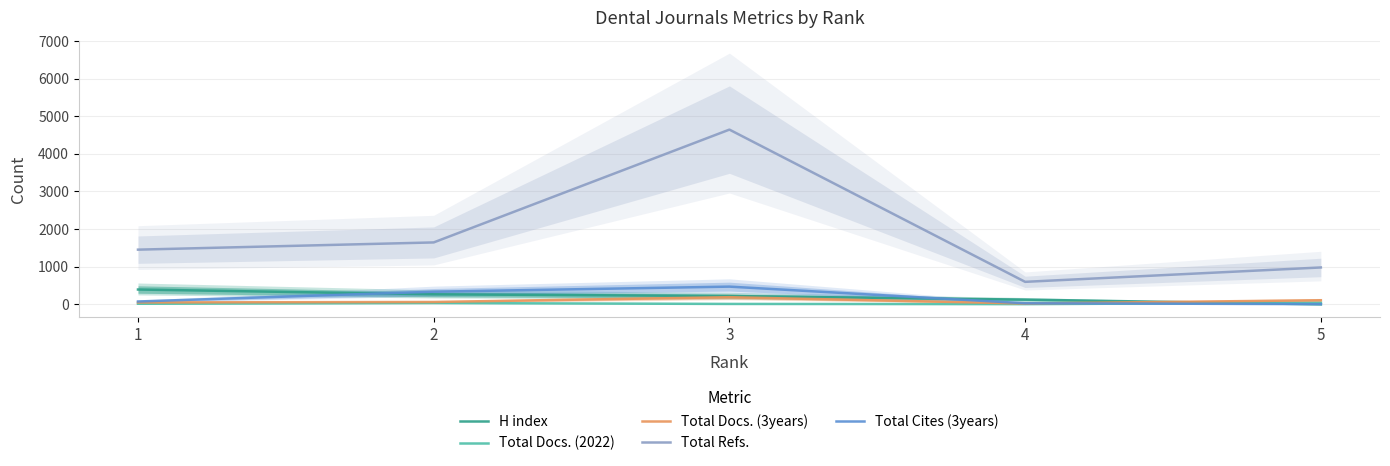

Is it true that H index equals 54 at 2?

False